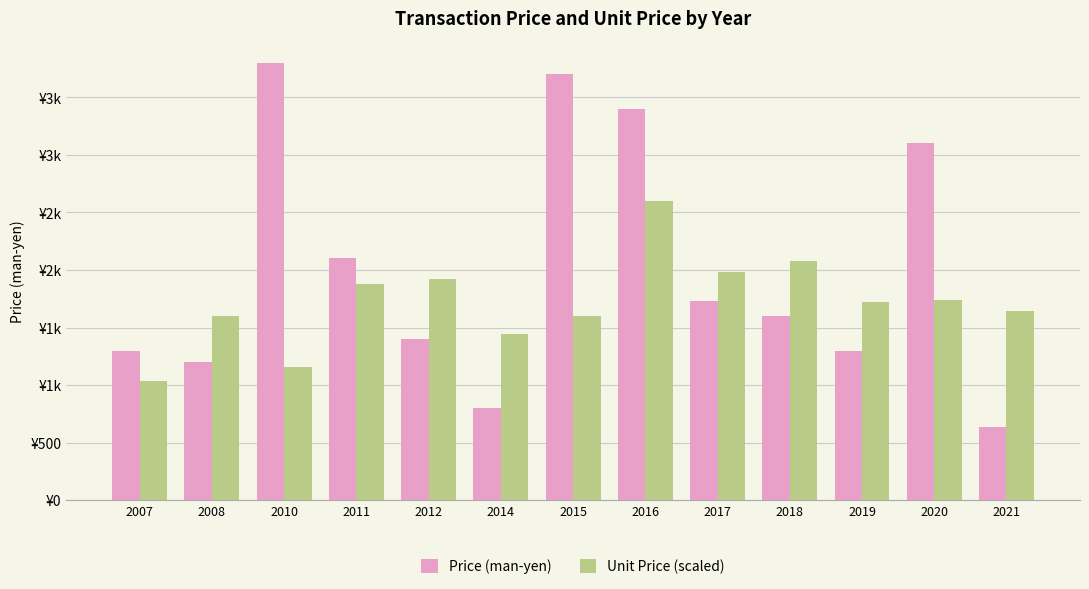

Reading right to left, what are all the values shown in this chart?

Price (man-yen): 2021=640.0	2020=3100.0	2019=1300.0	2018=1600.0	2017=1730.0	2016=3400.0	2015=3700.0	2014=800.0	2012=1400.0	2011=2100.0	2010=3800.0	2008=1200.0	2007=1300.0
Unit Price (scaled): 2021=1640.0	2020=1740.0	2019=1720.0	2018=2080.0	2017=1980.0	2016=2600.0	2015=1600.0	2014=1440.0	2012=1920.0	2011=1880.0	2010=1160.0	2008=1600.0	2007=1040.0